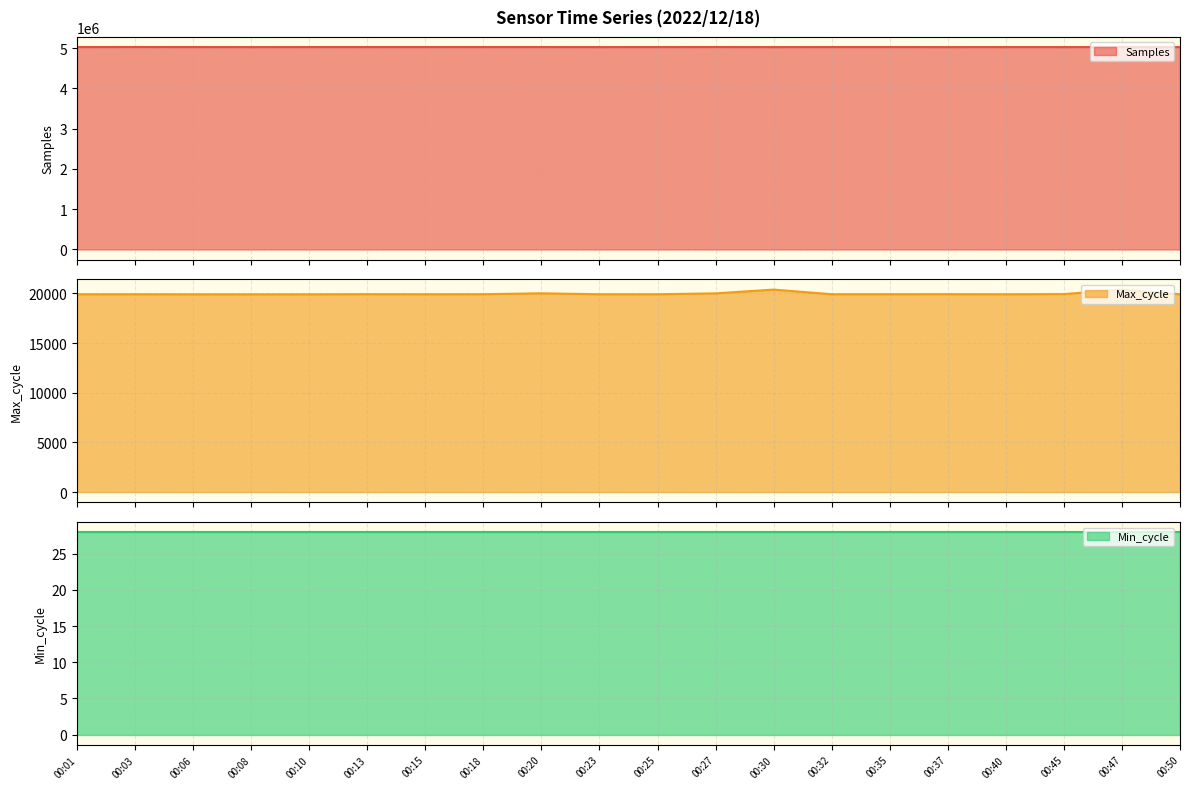

Which label corresponds to the largest value in the chart?

00:03